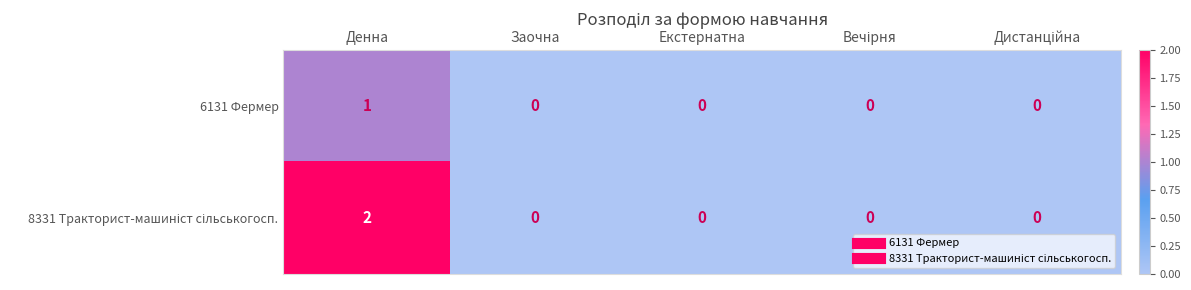

At which category is the sum across all series the highest?

Денна